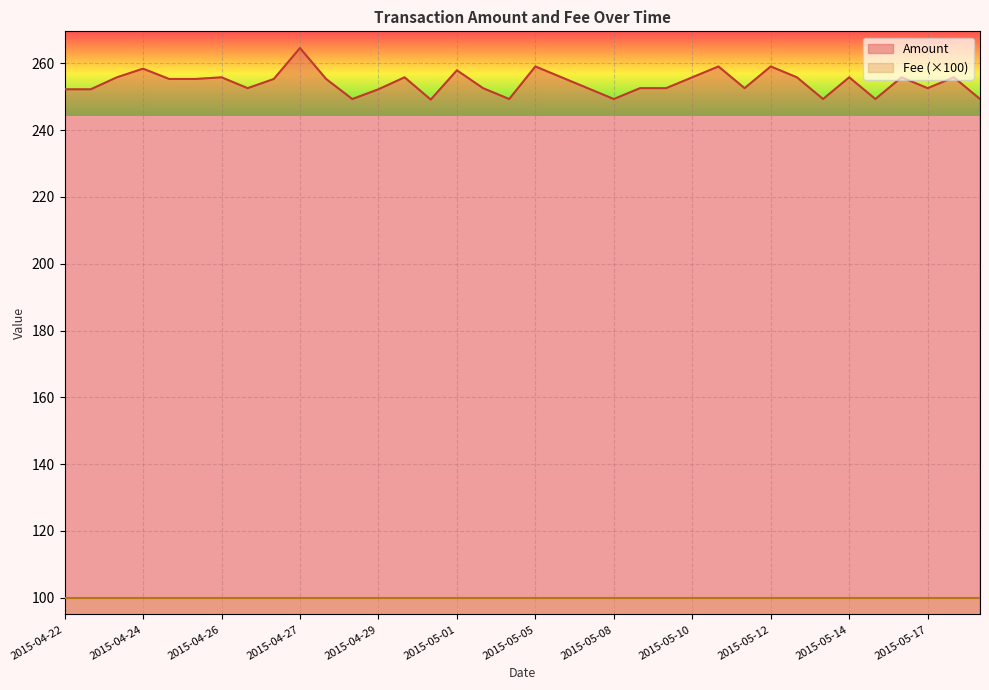

Rank the series at 2015-05-02 from highest to lowest value.

Amount, Fee